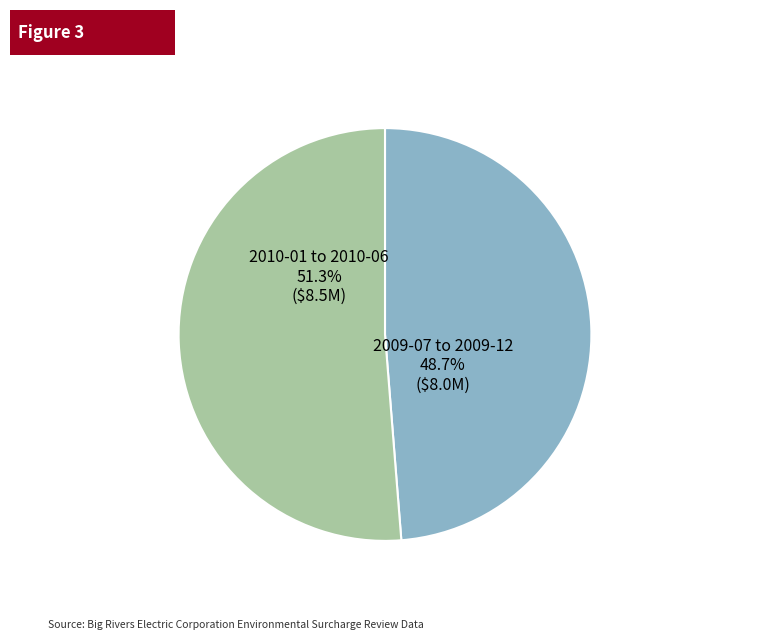

Between 2009-07 to 2009-12 and 2010-01 to 2010-06, which is larger?

2010-01 to 2010-06